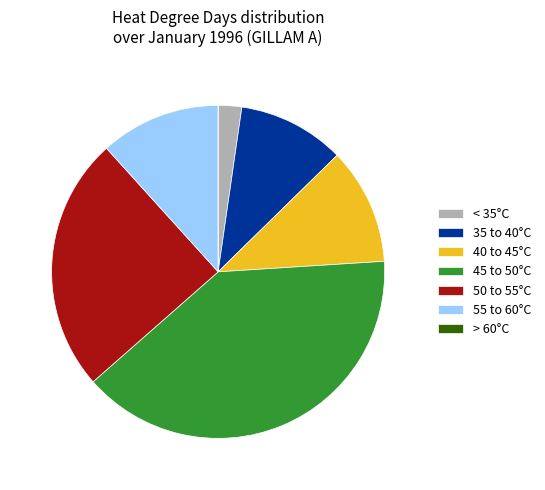

Approximately how many times larger is the value at 55 to 60°C compared to 40 to 45°C?

1.0